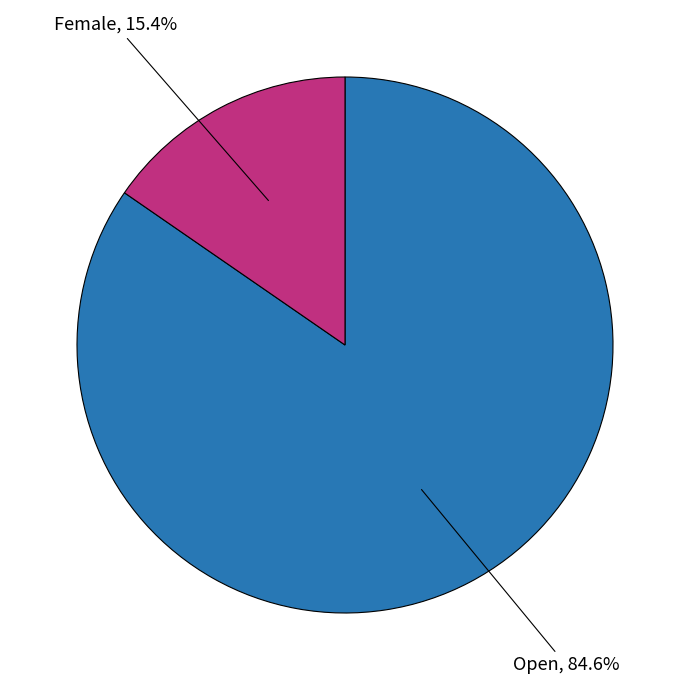

Does any single category account for the majority?

Yes